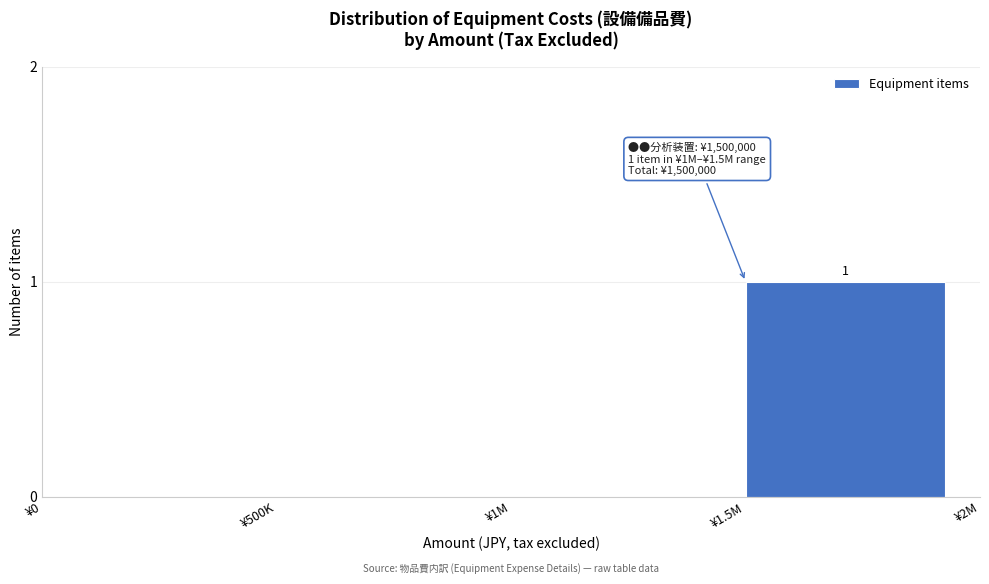

Reading left to right, transcribe all the data shown in this chart.

¥0=0	¥500K=0	¥1M=0	¥1.5M=1